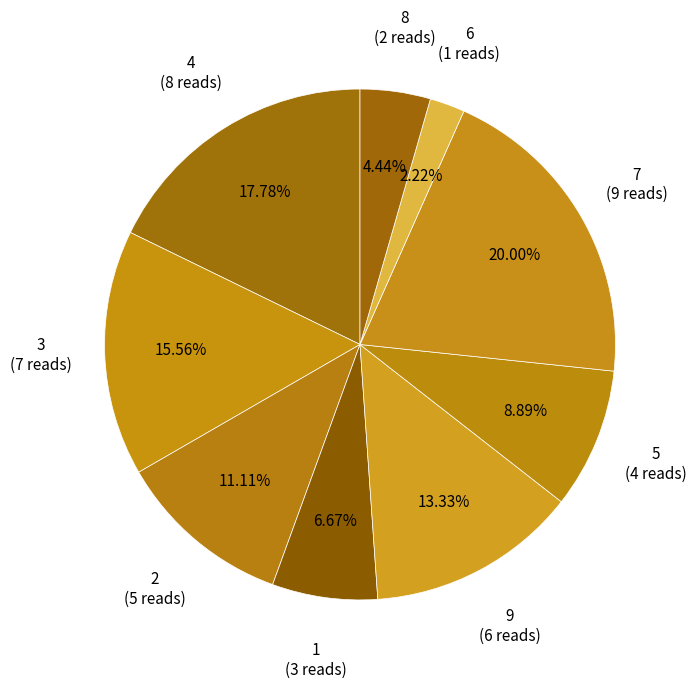

How many slices are in this pie chart?

9